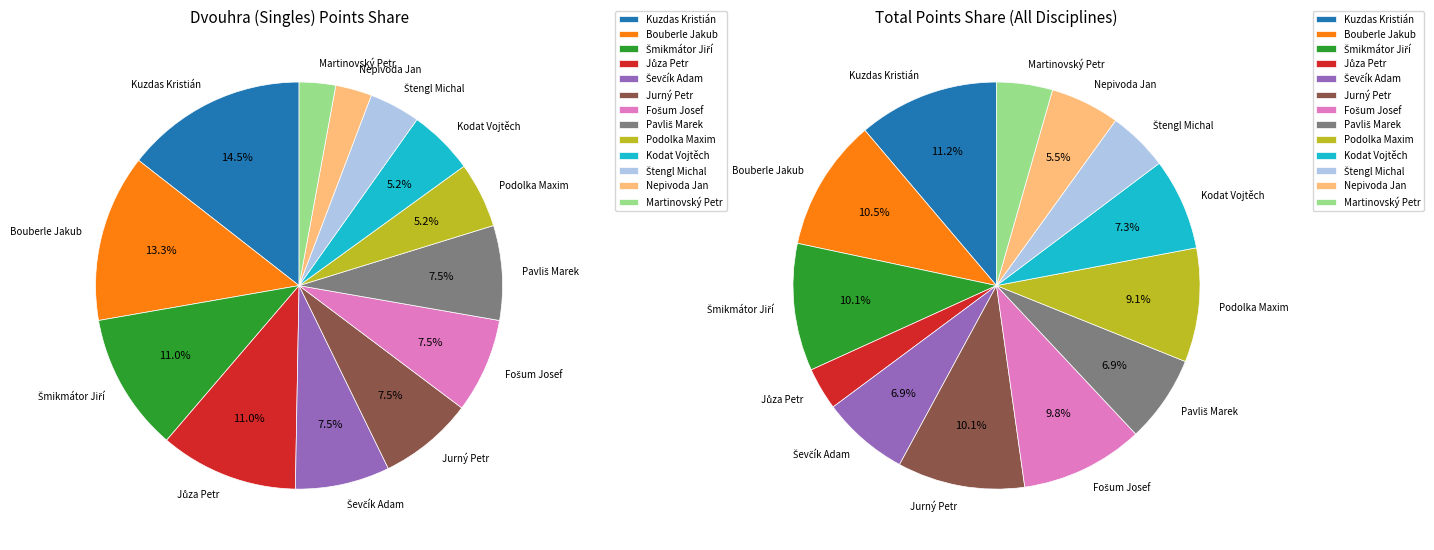

Count the number of slices in the pie.

13